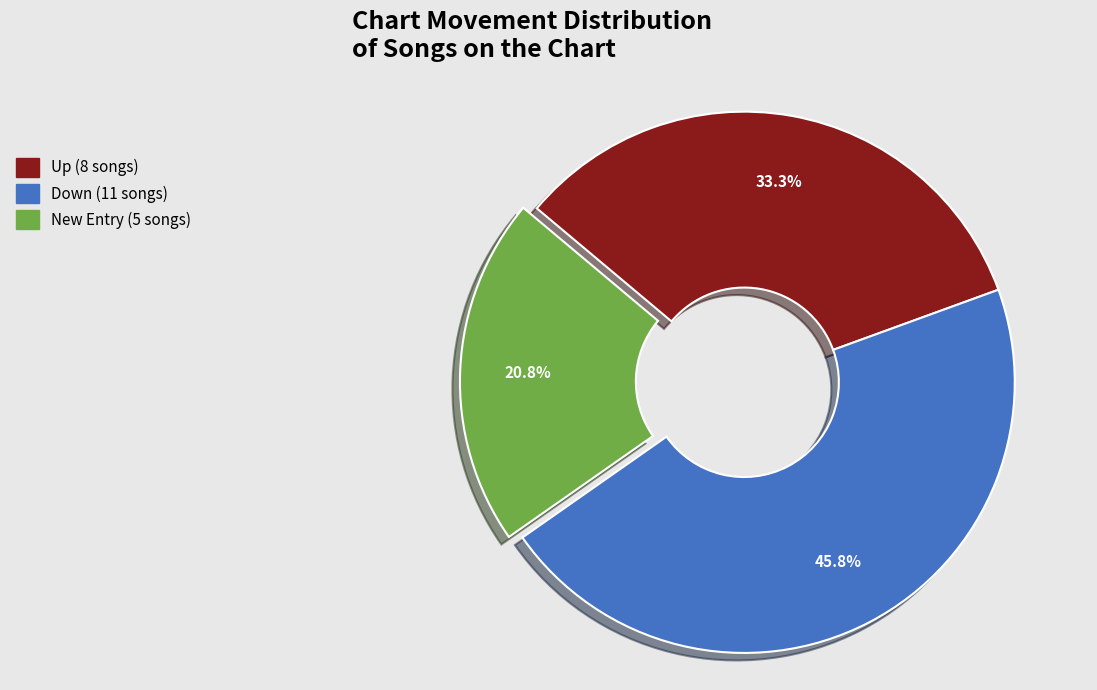

Is there any slice that represents more than half of the pie?

No